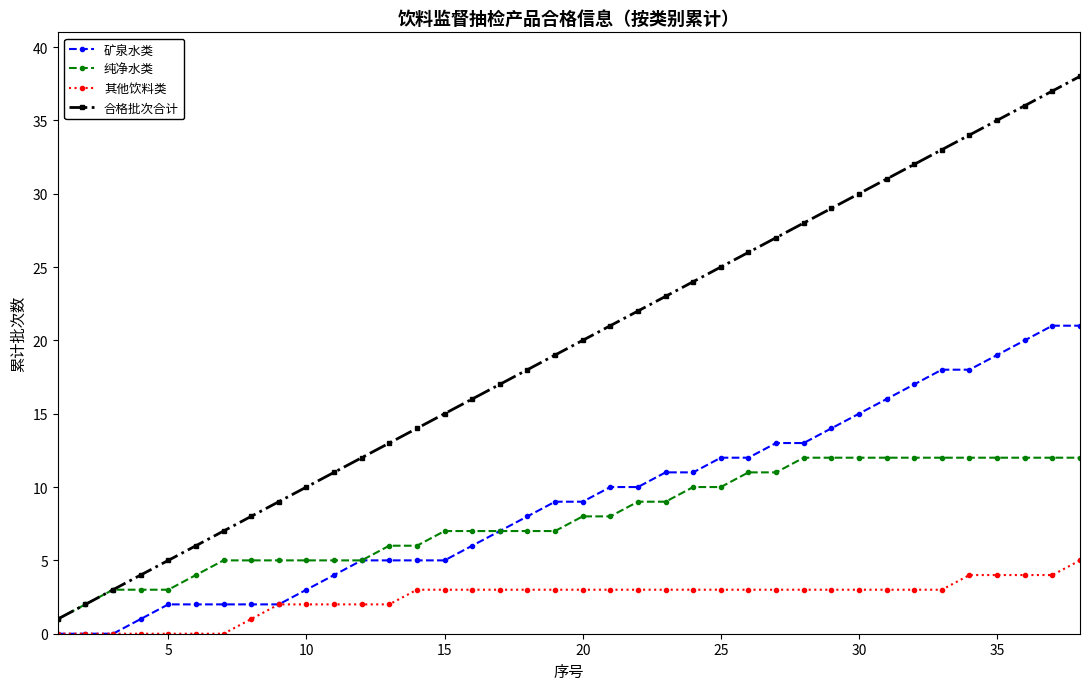

How many categories are shown in the chart?

38